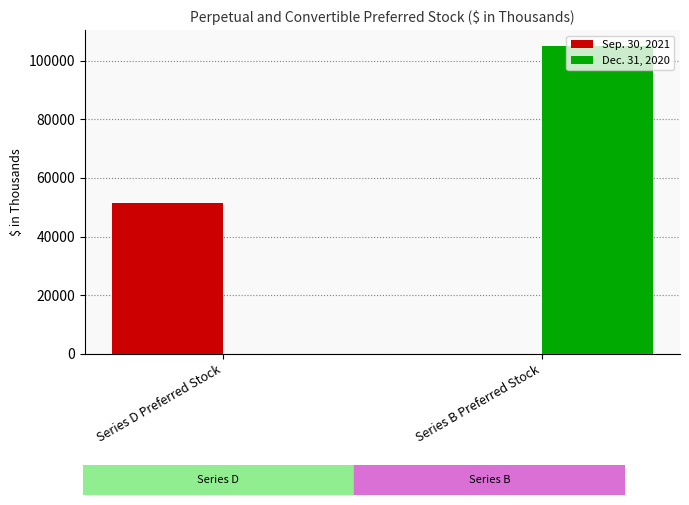

The Sep. 30, 2021 series shows 25681 at Series D Preferred Stock. True or false?

False